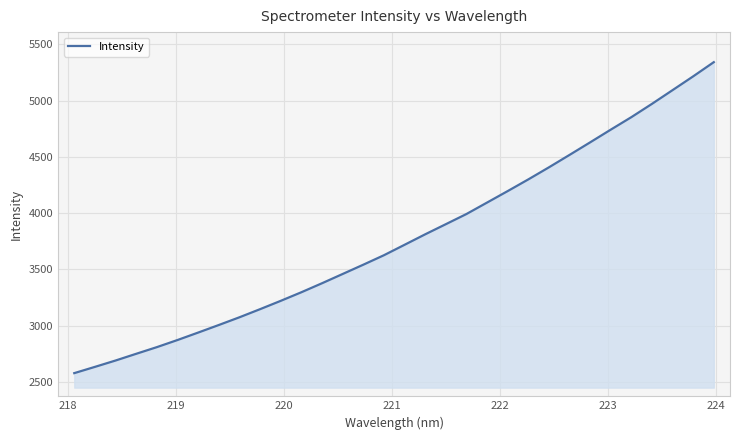

What is the difference between the maximum and minimum values?

2765.9